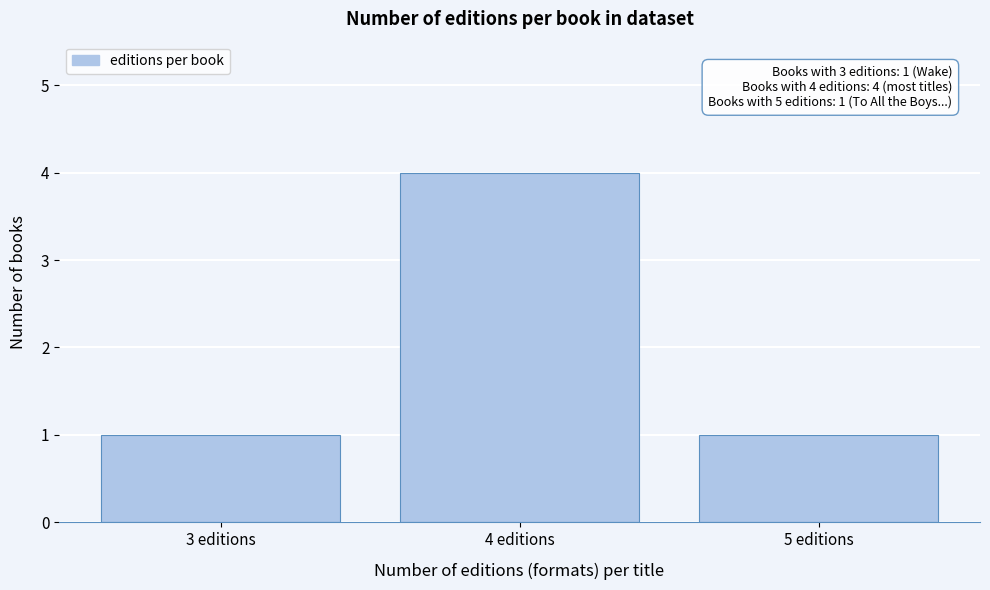

Reading right to left, extract all data points from this chart.

1	4	1